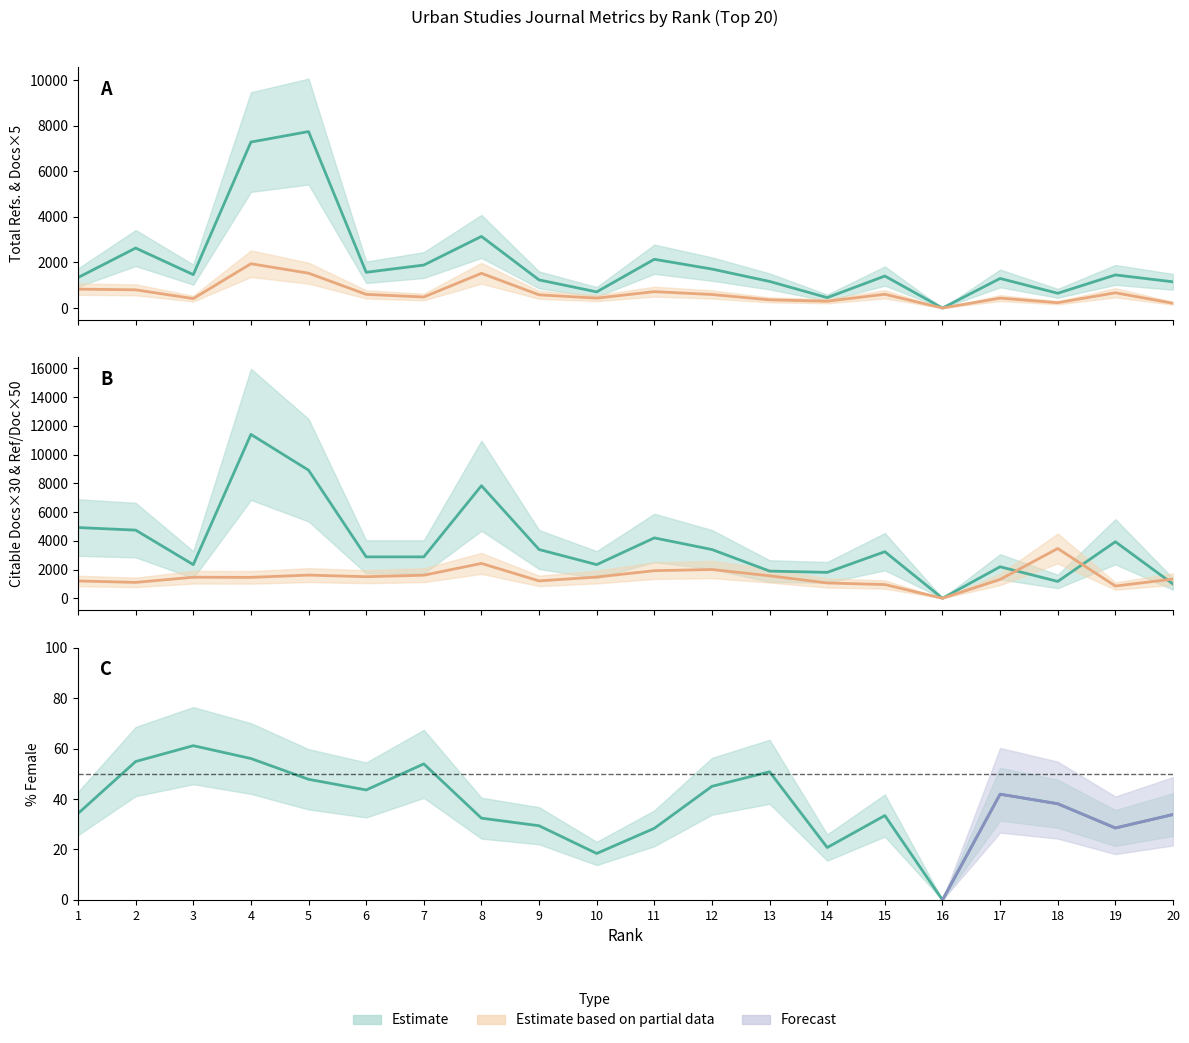

The Total Refs. series shows 1235 at 9. True or false?

True